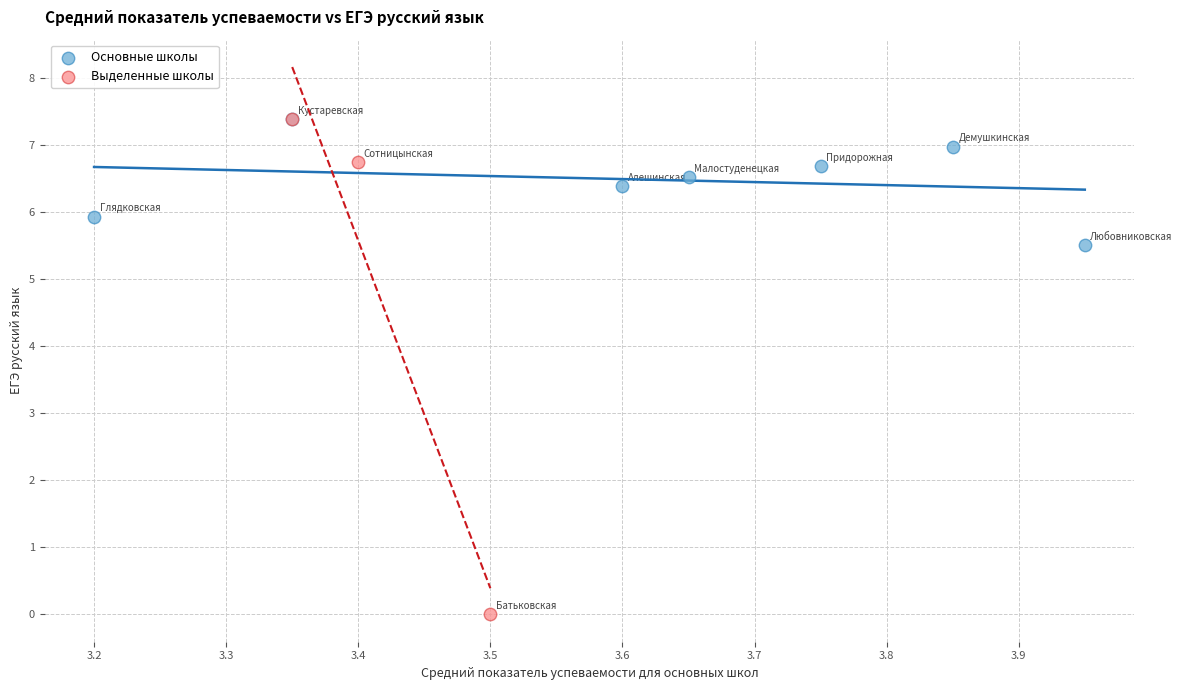

Which series reaches the minimum Y coordinate?

Выделенные школы